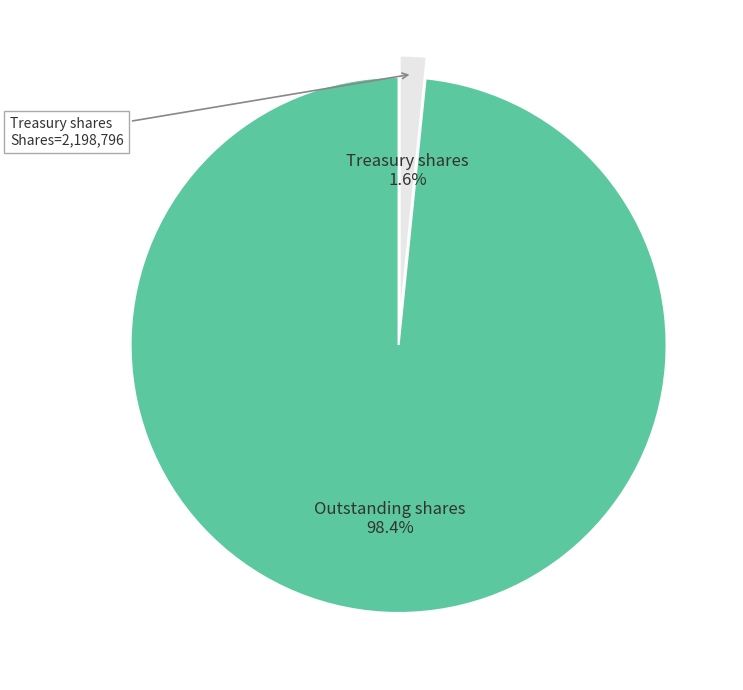

Does any single category account for the majority?

Yes